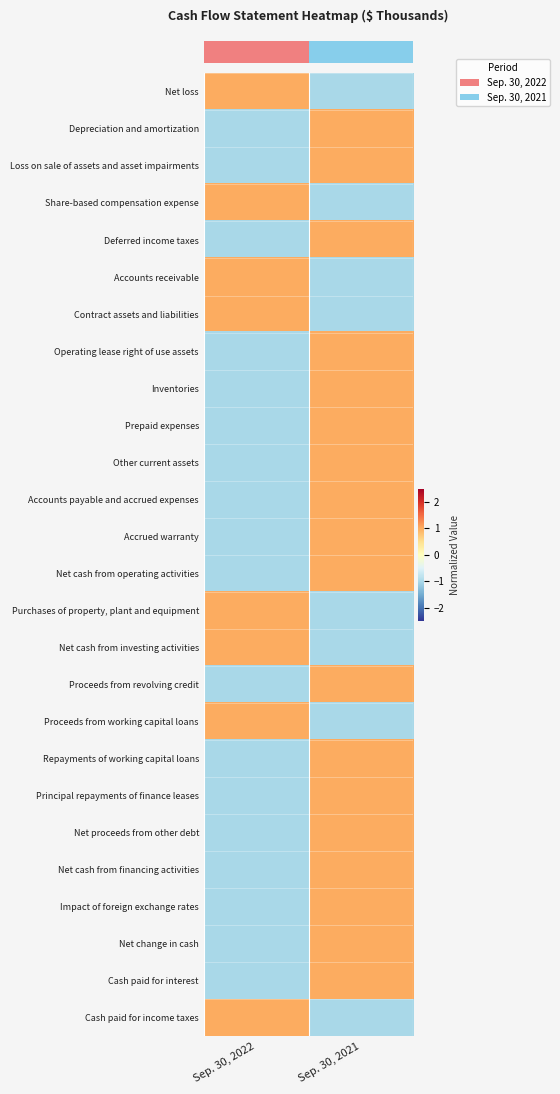

Which category has the highest value across all series?

Sep. 30, 2022